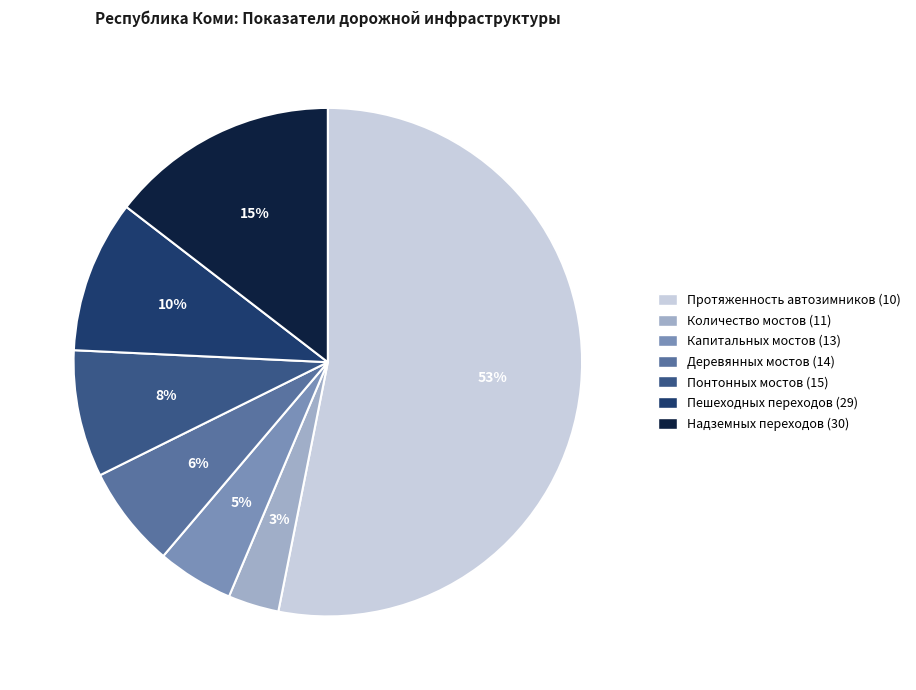

Between Надземных переходов (30) and Пешеходных переходов (29), which is larger?

Надземных переходов (30)